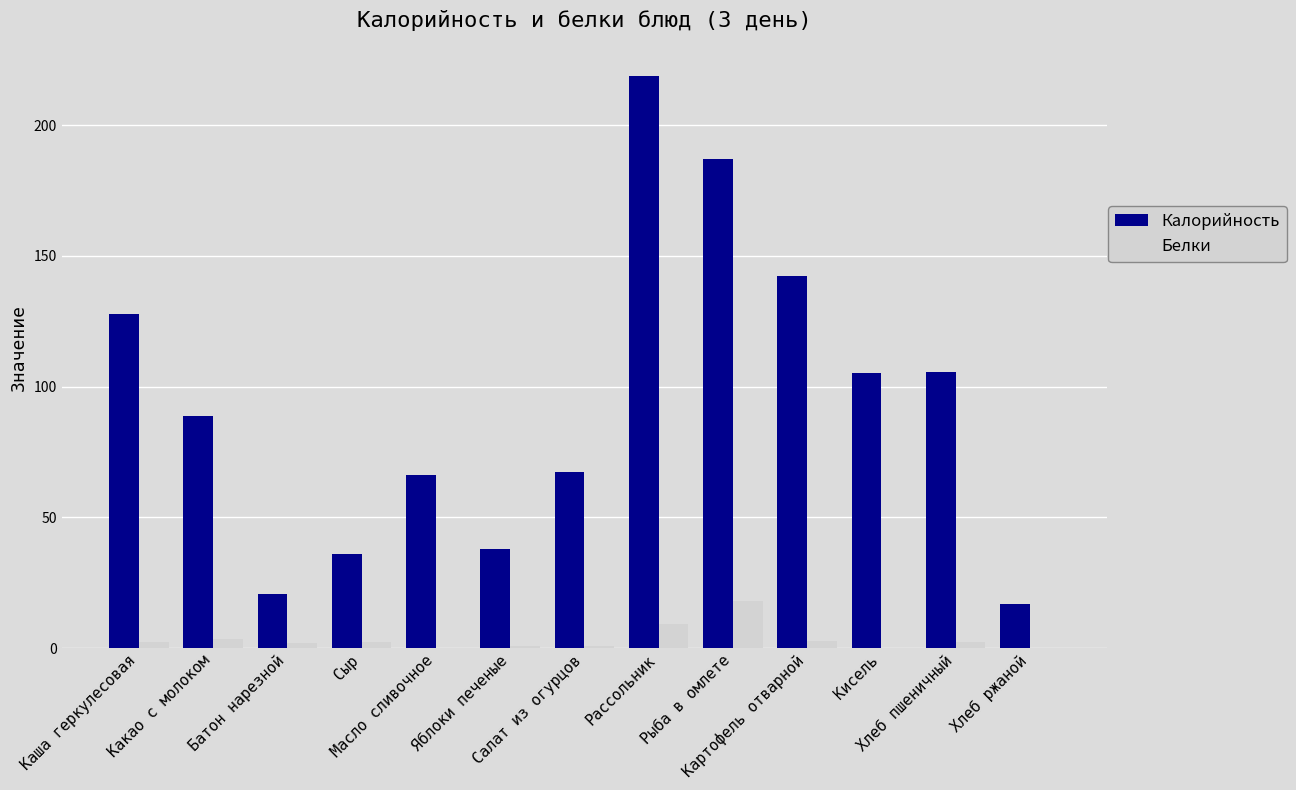

At which label does Калорийность reach its peak?

Рассольник